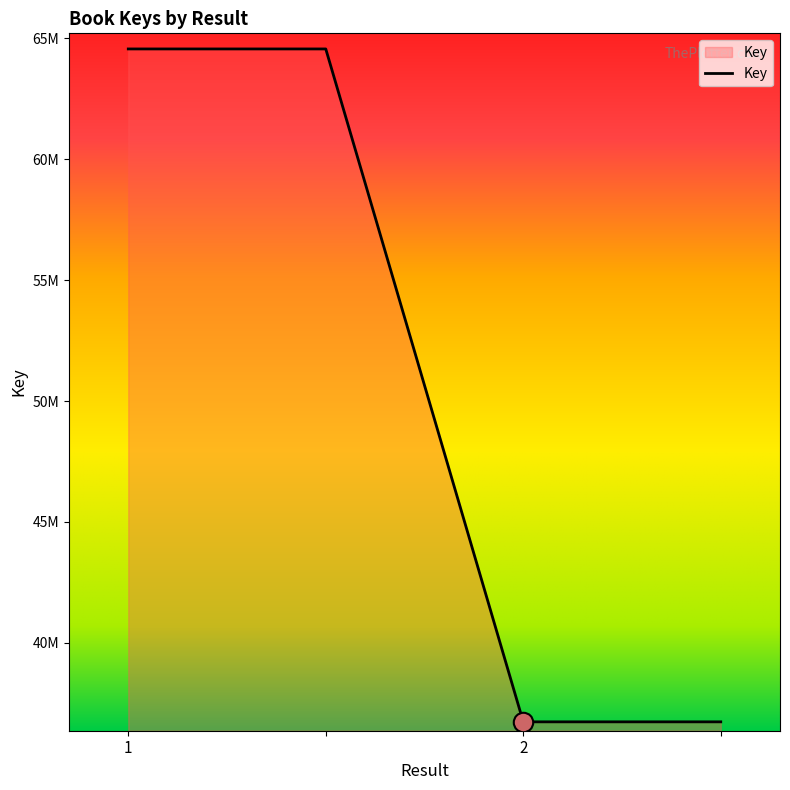

Does the chart have visible grid lines?

No